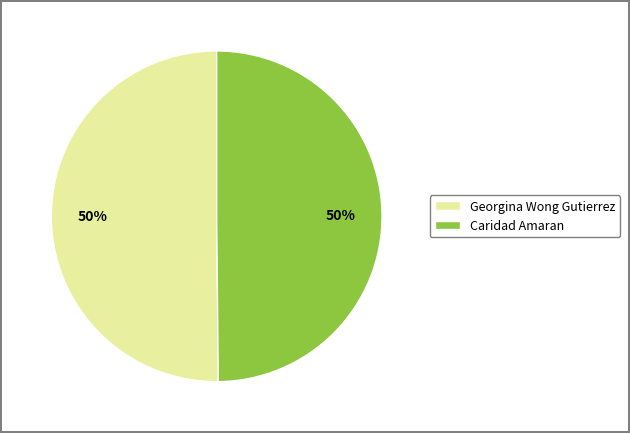

Count the number of slices in the pie.

2